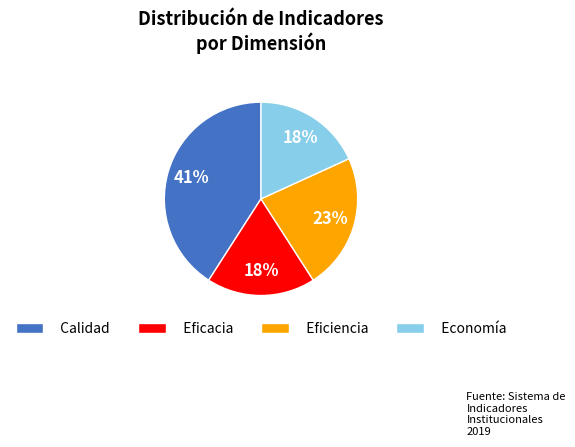

Which category has the biggest portion of the pie?

Calidad